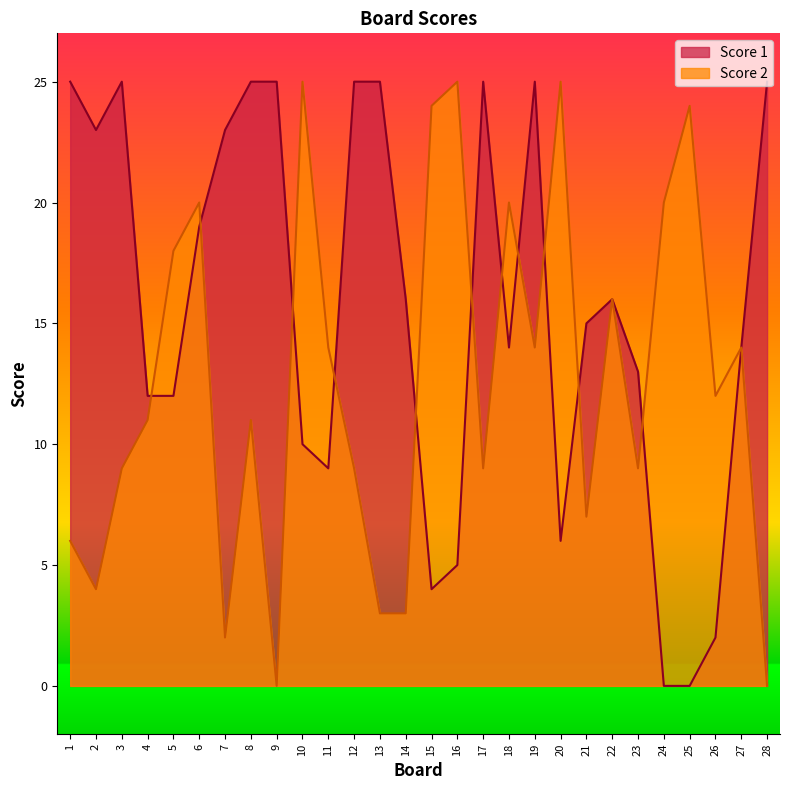

Between 19 and 17, which is larger?

19